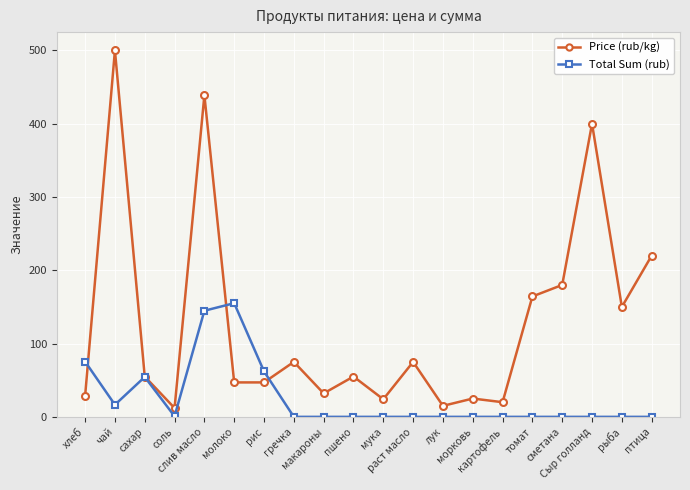

In Price (rub/kg), how many points are higher than both neighbors (excluding endpoints)?

7